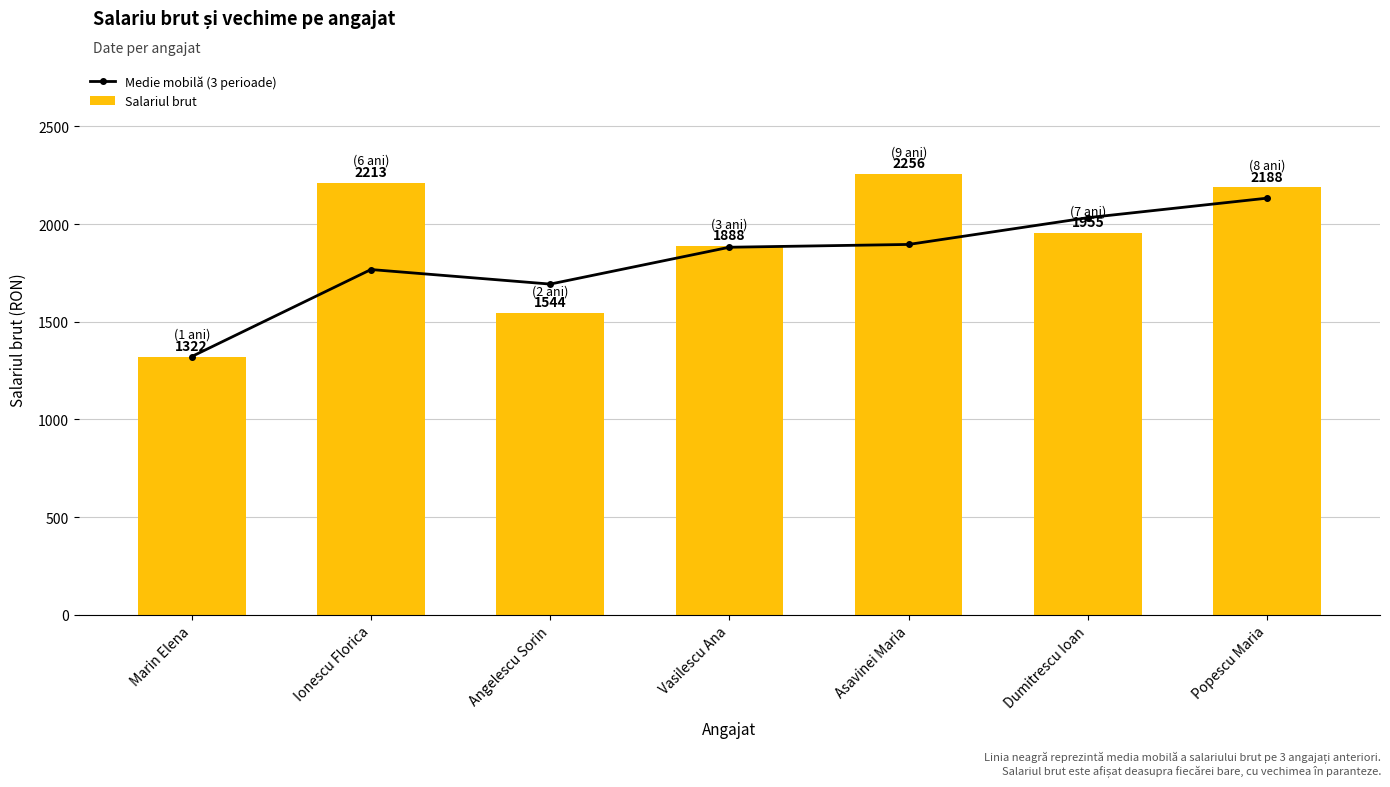

What is the sum of all Salariul brut values?

13366